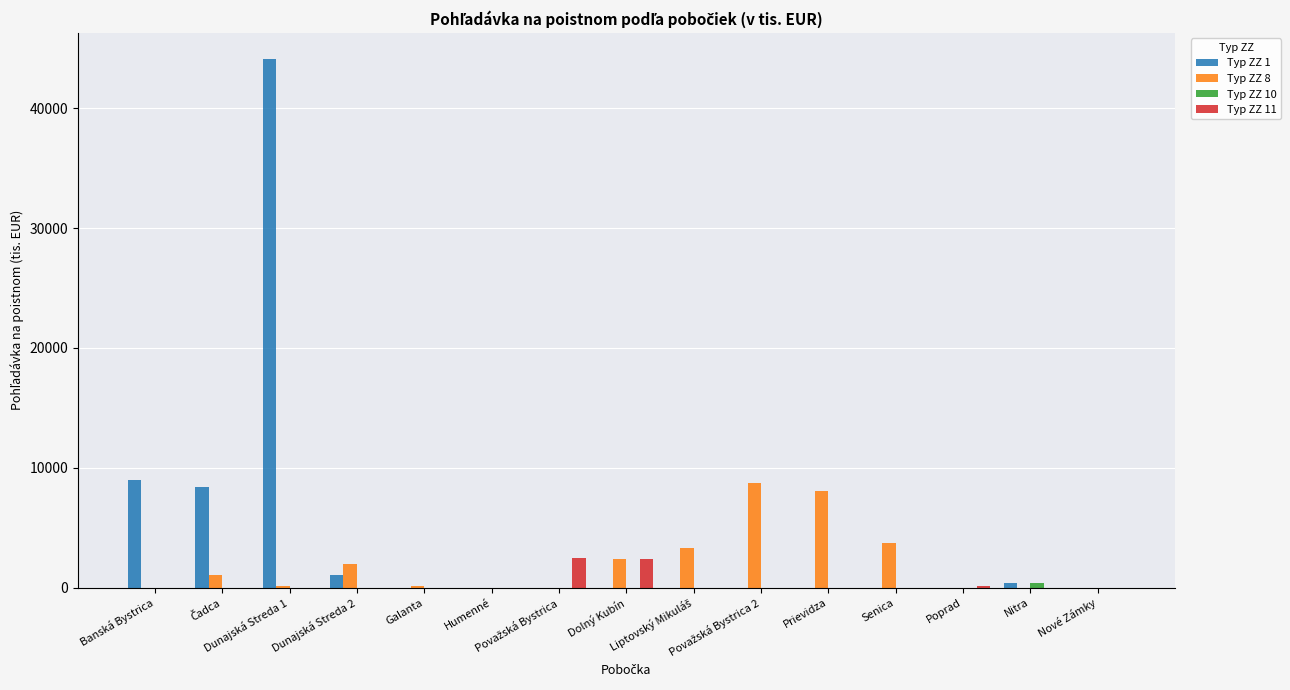

What is the greatest value displayed?

44081.8